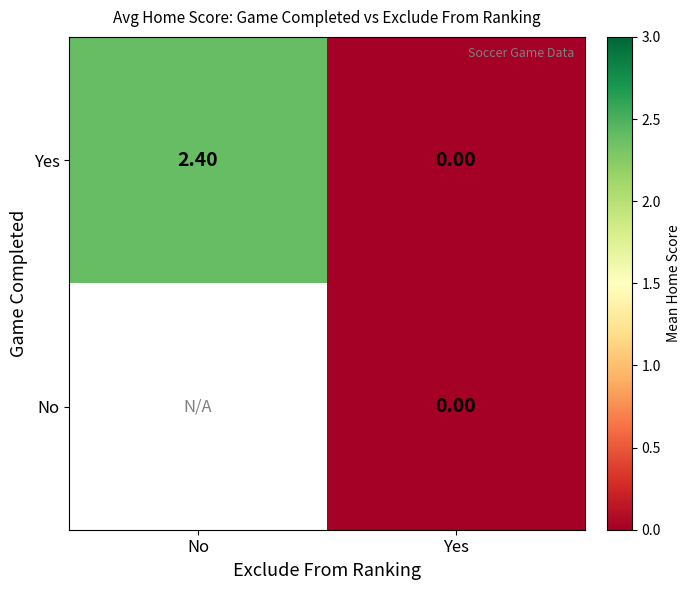

What is the difference between the maximum and minimum values in the Yes series?

2.4